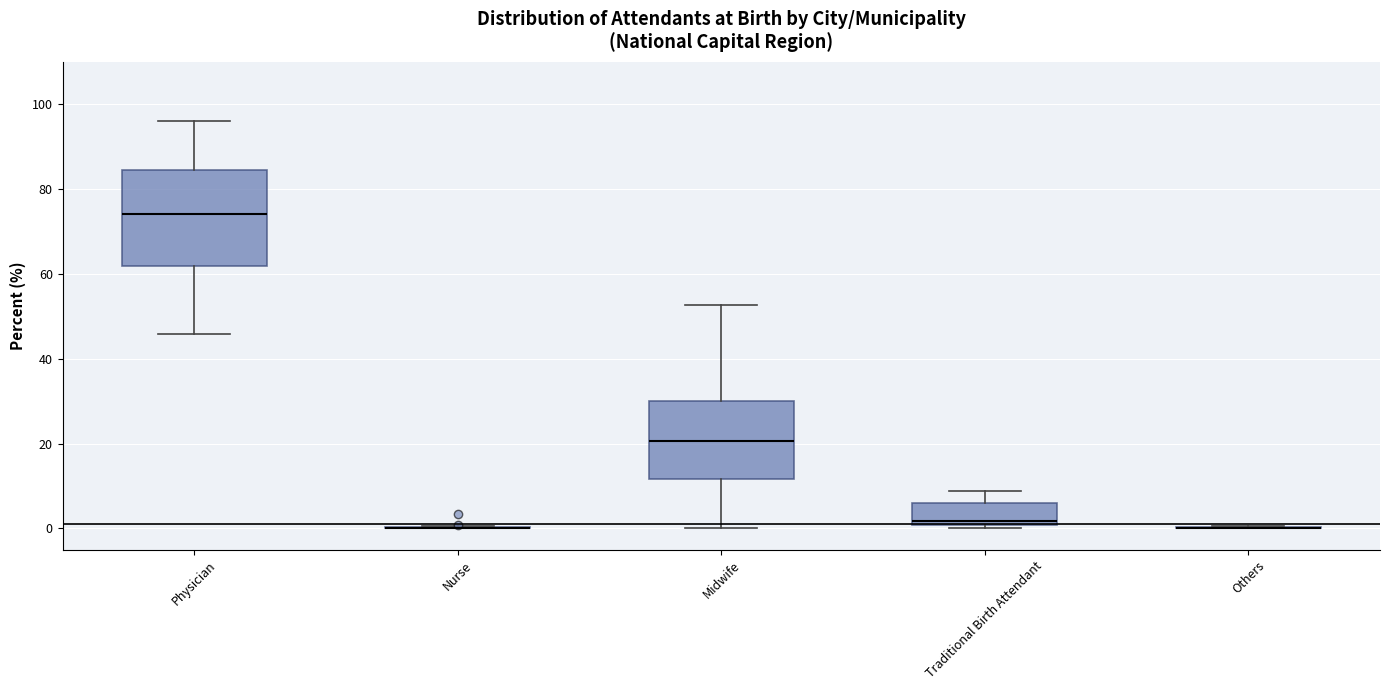

Reading left to right, read every box against the y-axis: the position of its median line, the range the box covers, and the ends of its whiskers. The values are not printed on the chart, so give them approximately, as read against the axis.

Physician: median 74, box 62 to 84, whiskers 46 to 96
Nurse: box collapsed to a line at 0, whiskers 0 to 0
Midwife: median 20, box 12 to 30, whiskers 0 to 52
Traditional Birth Attendant: median 2, box 0 to 6, whiskers 0 to 8
Others: box collapsed to a line at 0, whiskers 0 to 0